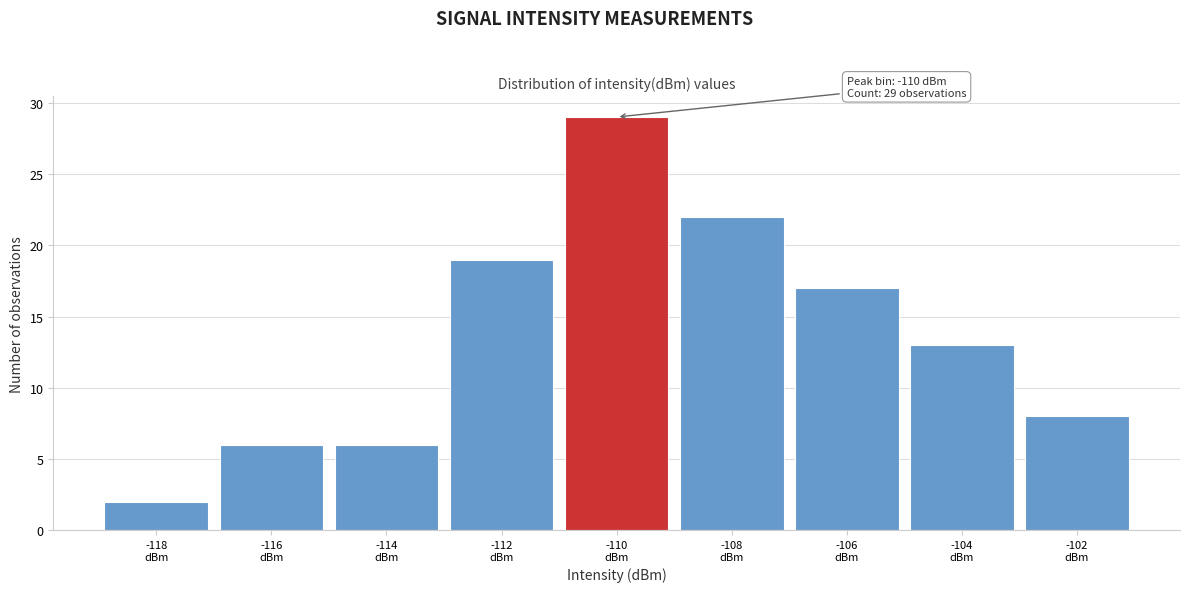

Reading left to right, list all the values displayed in this chart.

2	6	6	19	29	22	17	13	8